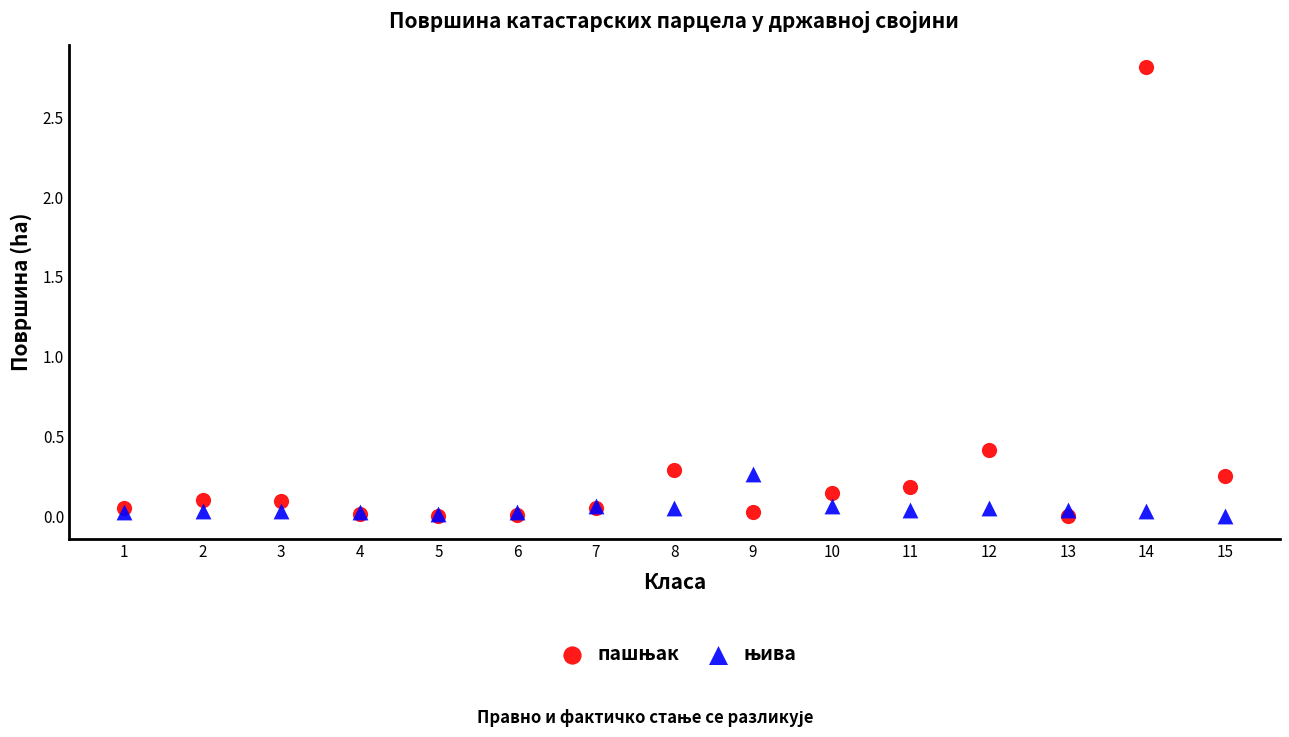

What is the X range (max minus min) for the scatter plot?

14.0